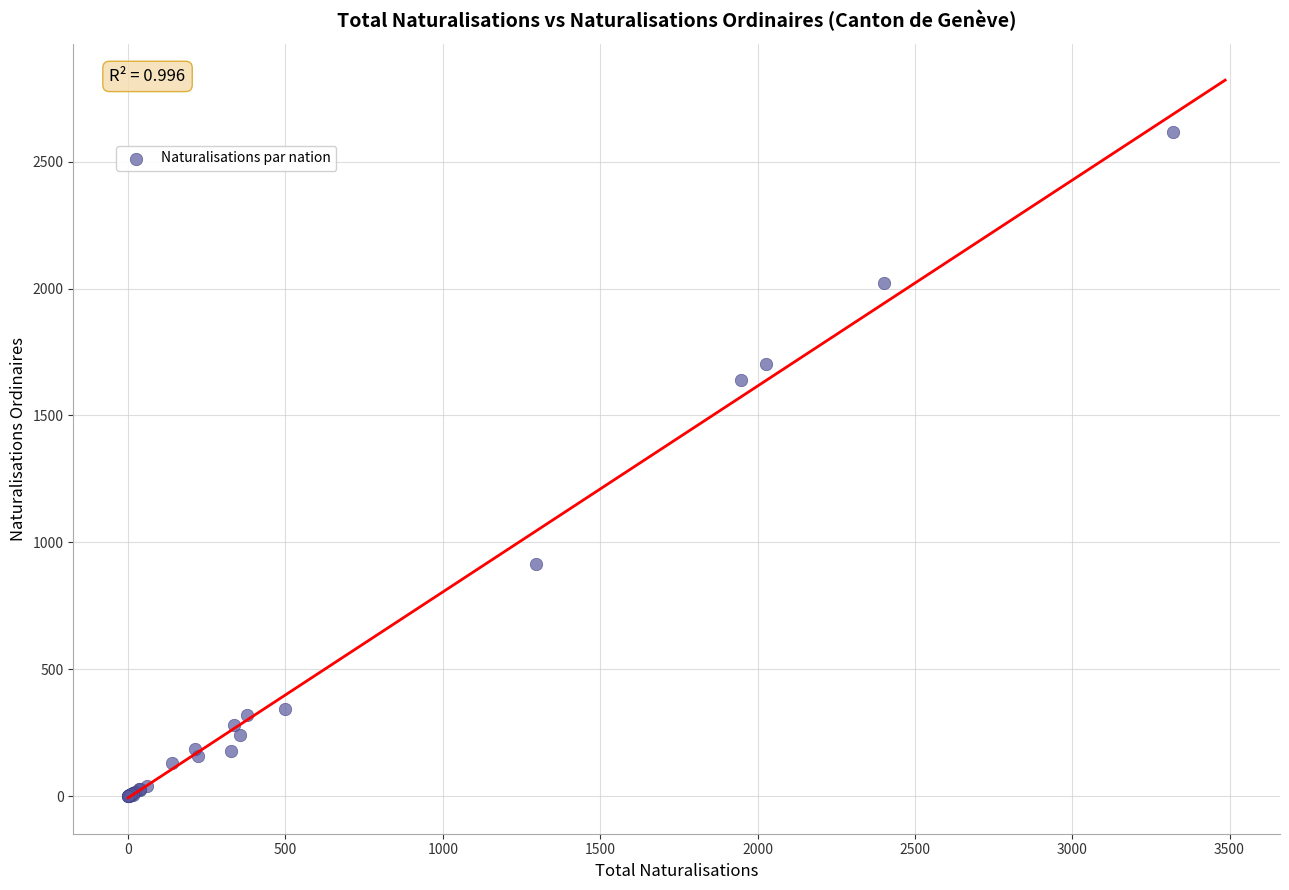

What Y value in the scatter plot is closest to 1307?

1641